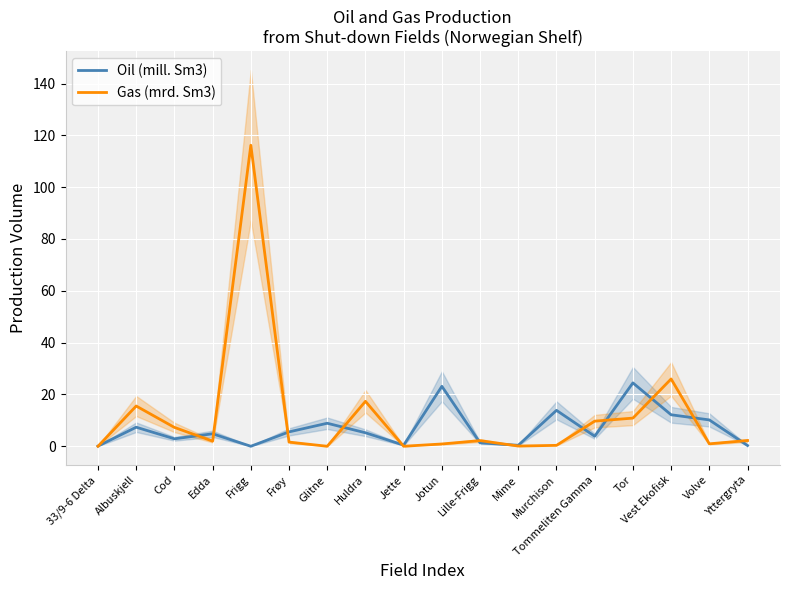

True or false: Gas (mrd. Sm3) has more than 2 points higher than both neighbors.

True